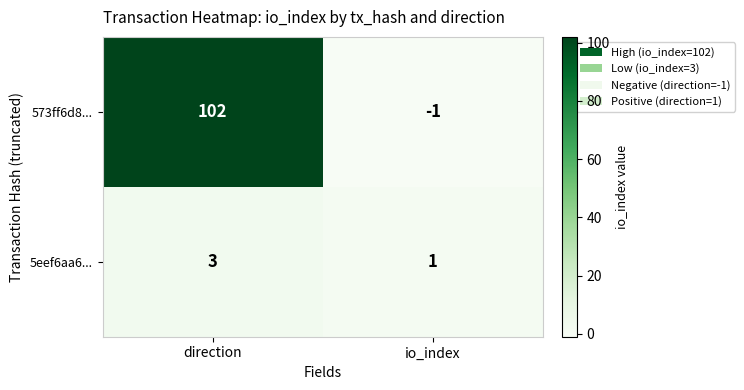

Count the number of data series in this chart.

2